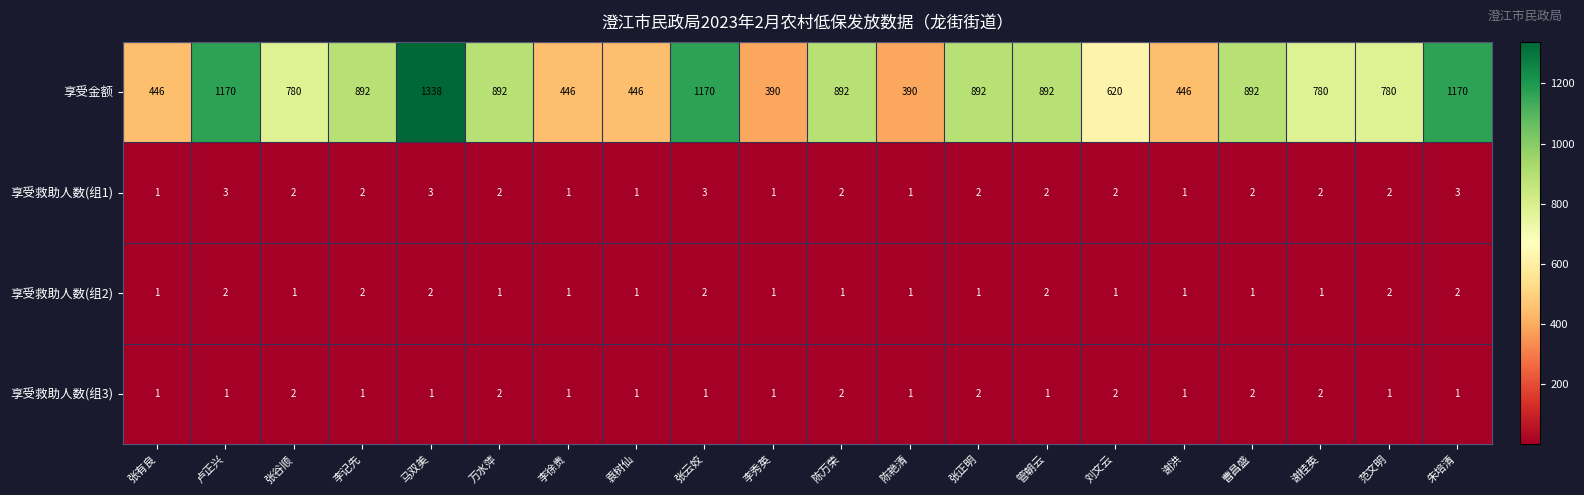

What is the average value of the 享受金额 series?

786